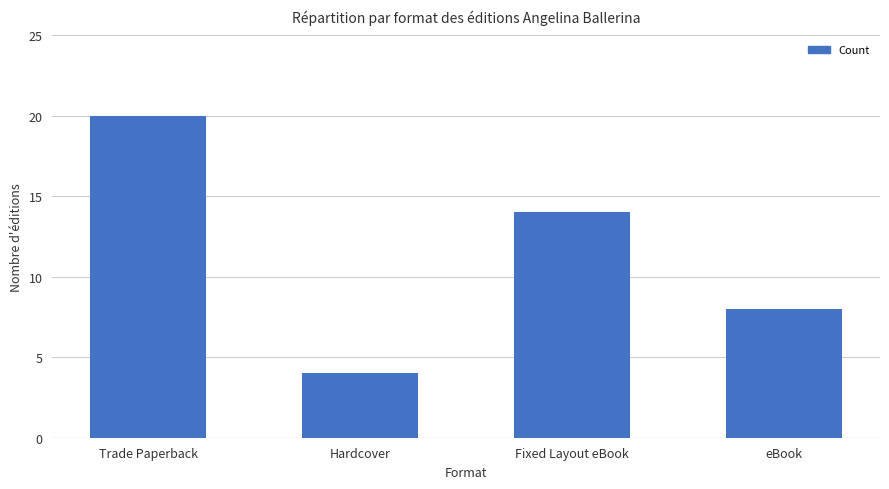

Reading right to left, extract all data points from this chart.

8	14	4	20